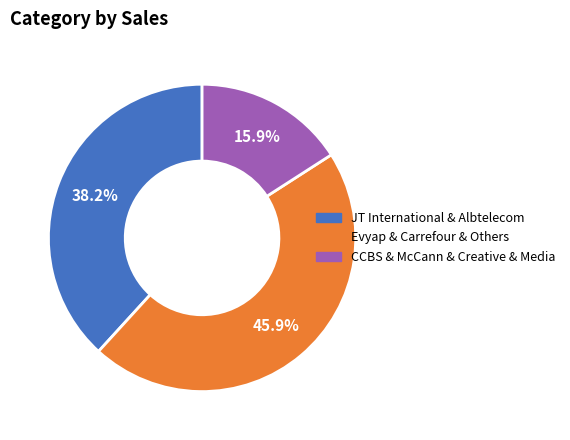

Is the sum of JT International & Albtelecom and CCBS & McCann & Creative & Media greater than half?

Yes